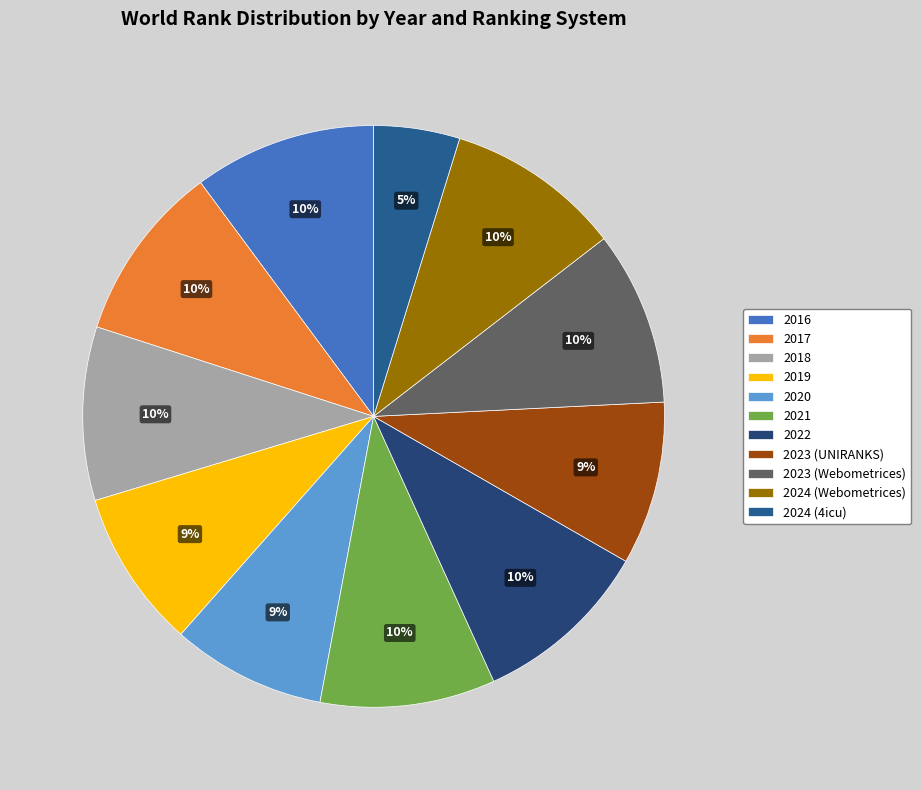

Is it true that 2021 is 20% of the pie?

False